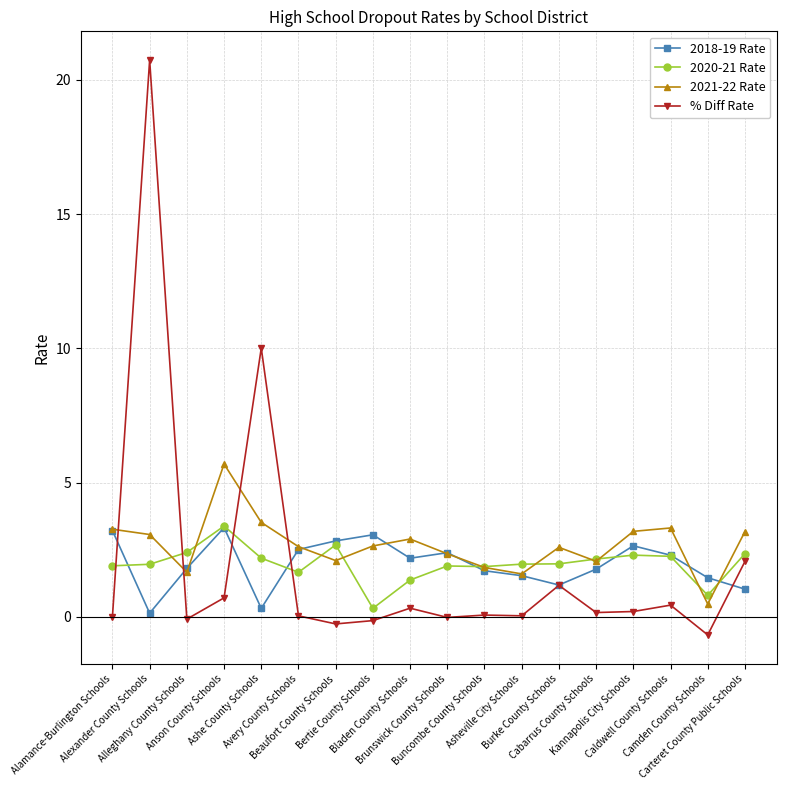

What is the value of the 2020-21 Rate point at the 15th from the left?

2.3